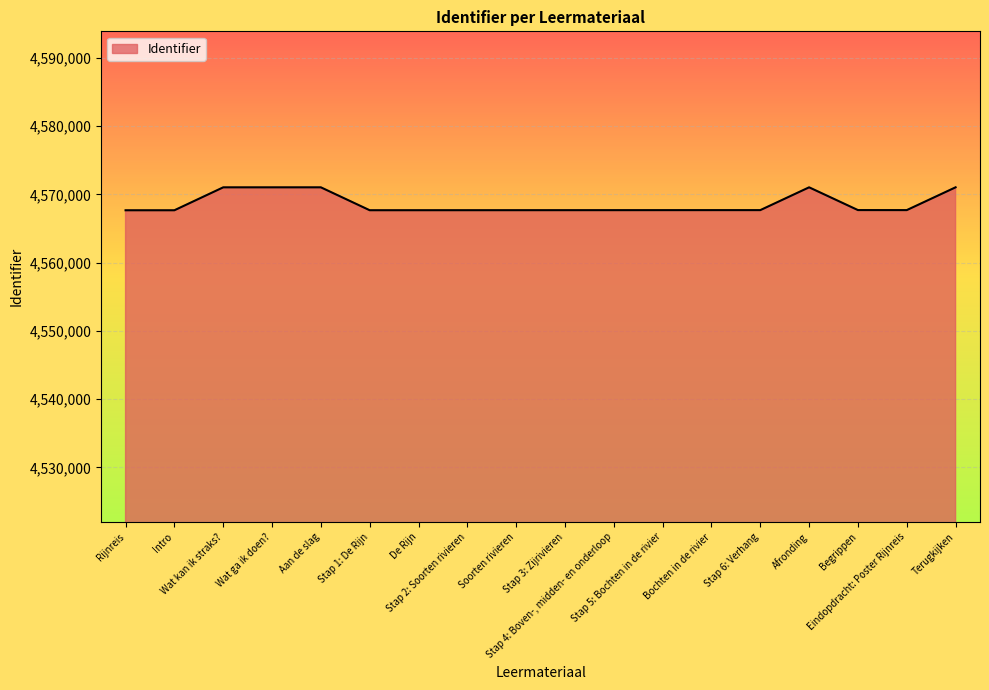

What is the minimum value shown in the chart?

4567686